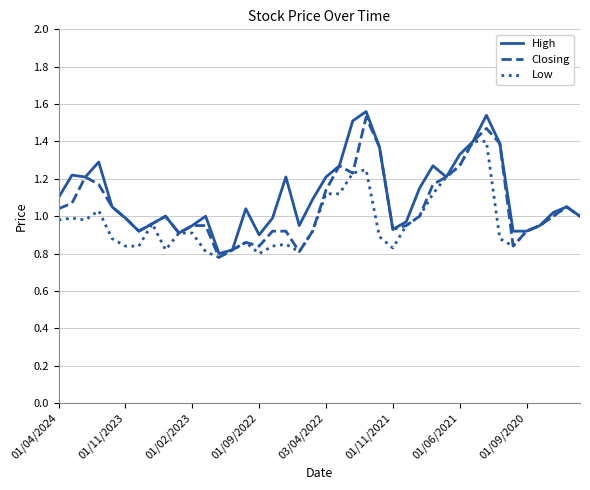

What are all the series names shown in the legend?

High, Closing, Low